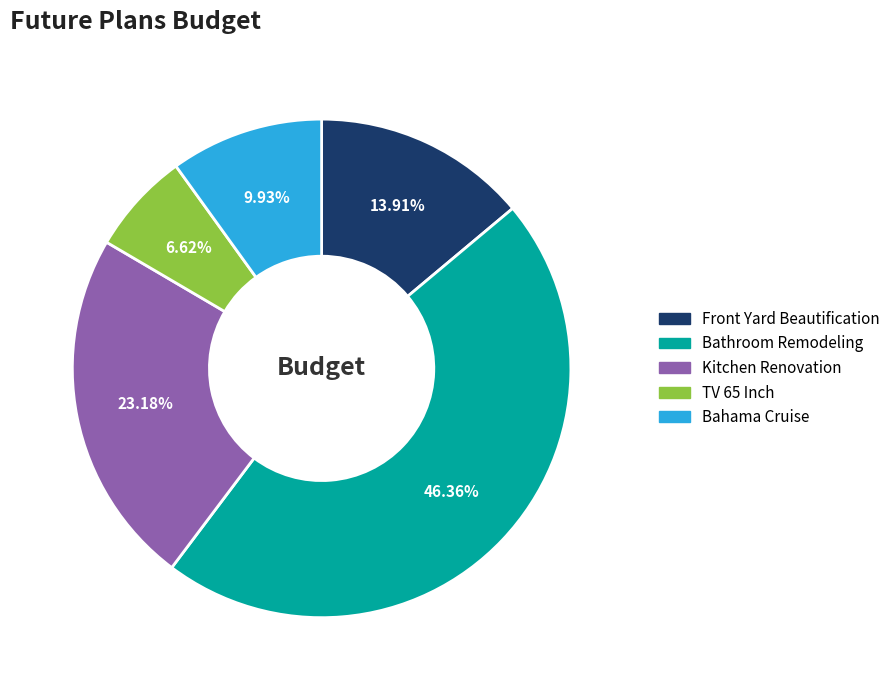

Does any single category account for the majority?

No